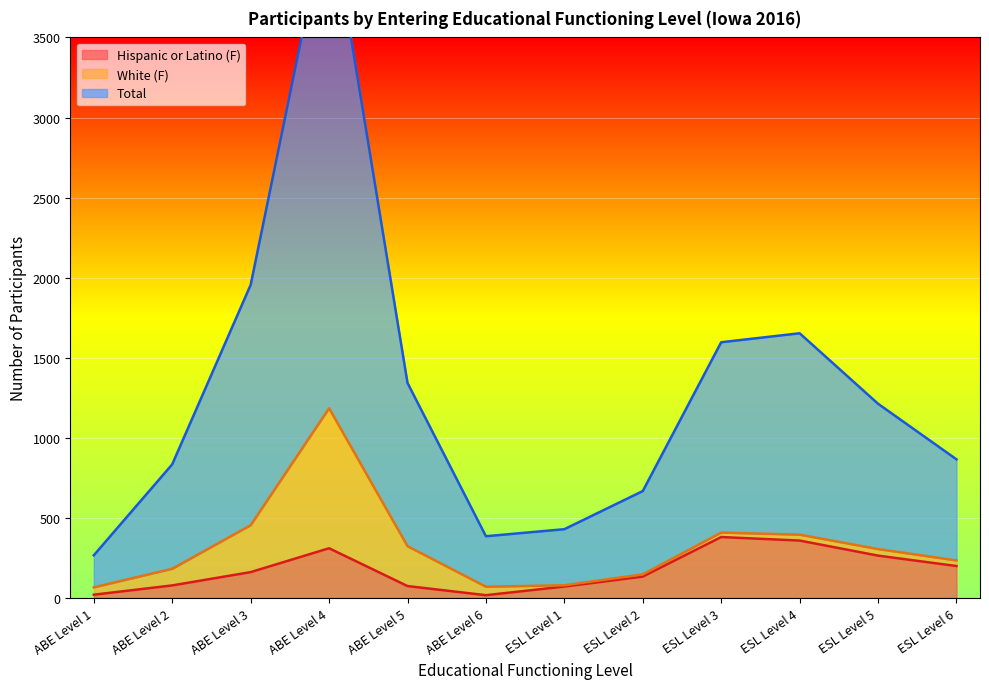

What is the approximate value of Total at ESL Level 6?

866